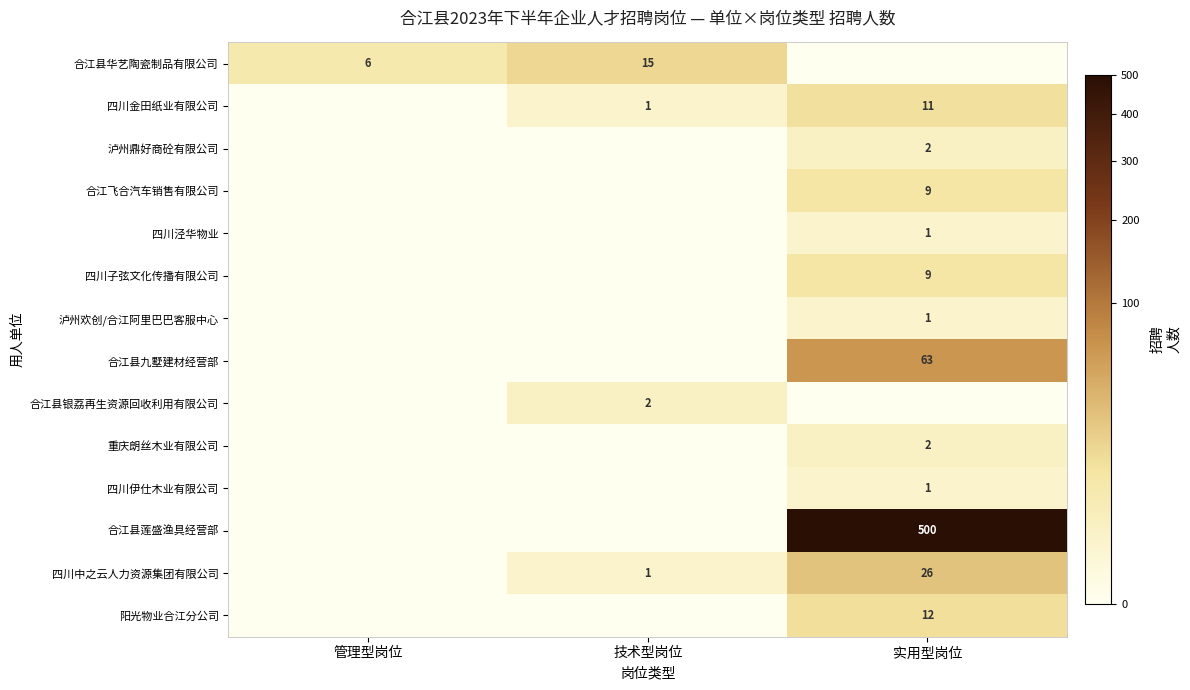

Is it true that 泸州欢创/合江阿里巴巴客服中心 equals 2 at 实用型岗位?

False